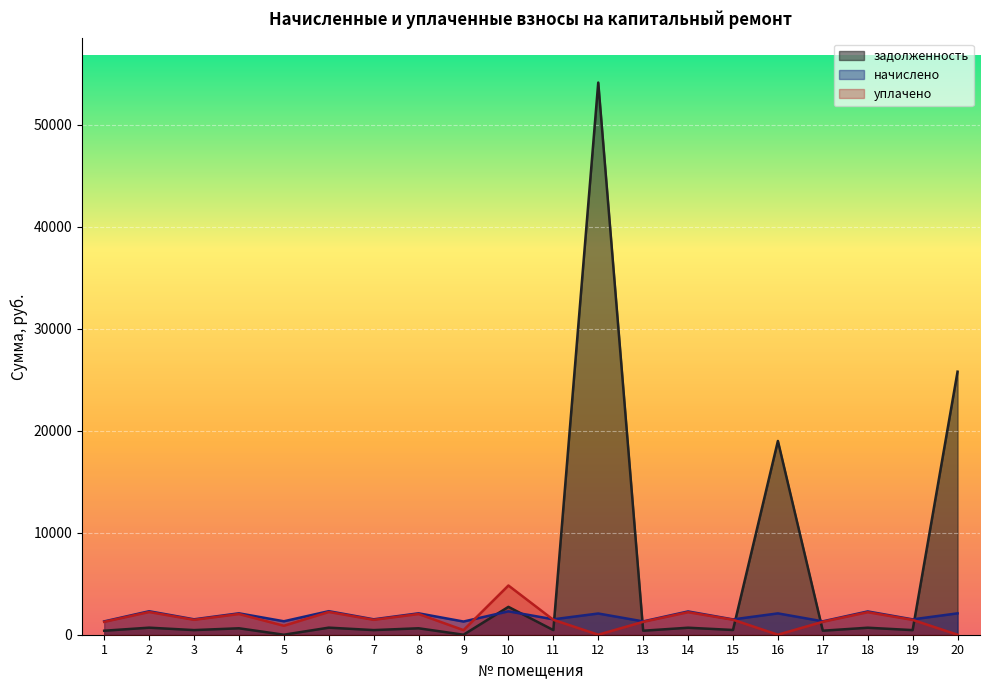

Where is the first local maximum for уплачено?

2